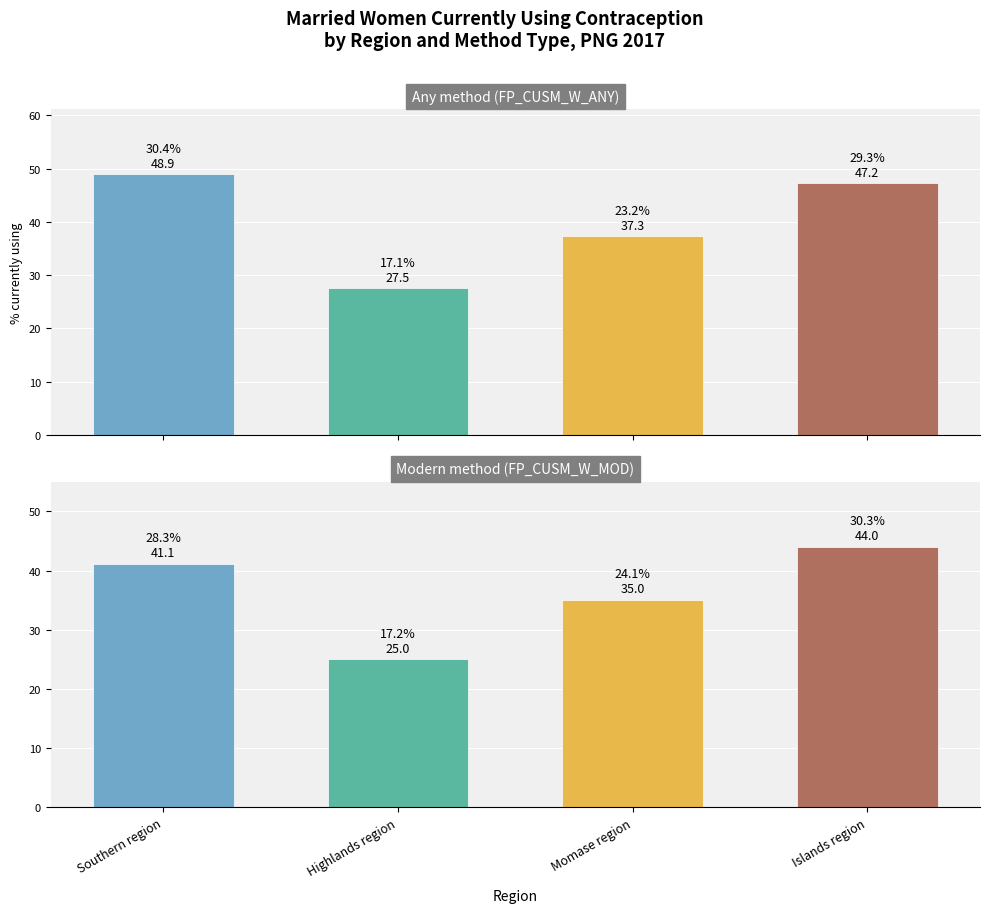

What is the difference between the maximum and minimum values in the Modern method (FP_CUSM_W_MOD) series?

19.0